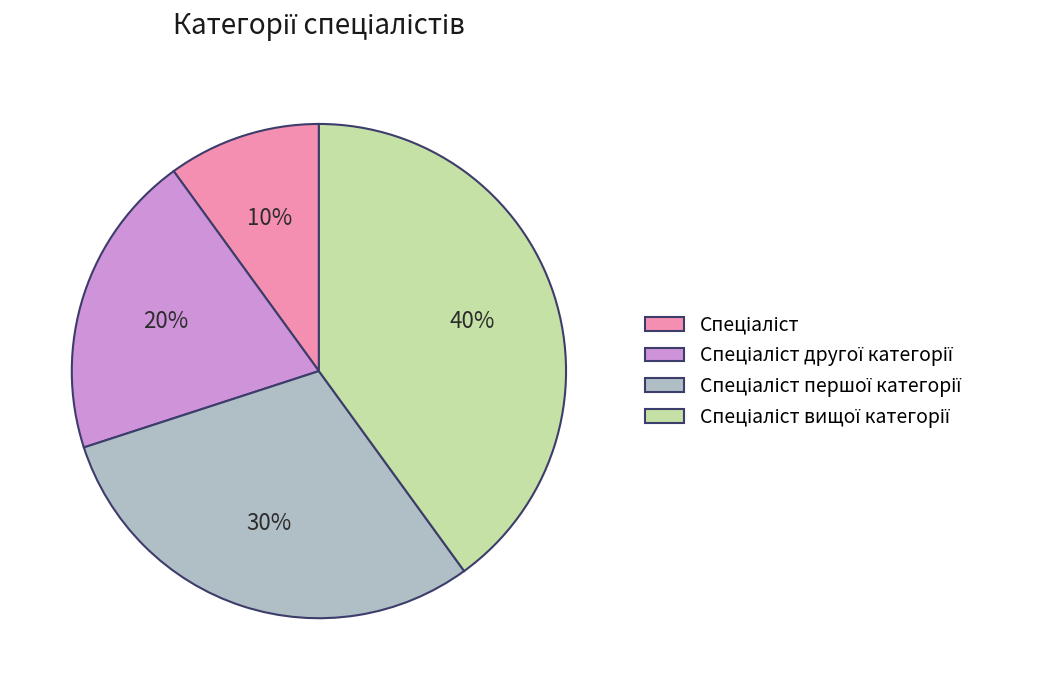

To the nearest percent, what is the average slice percentage?

25%